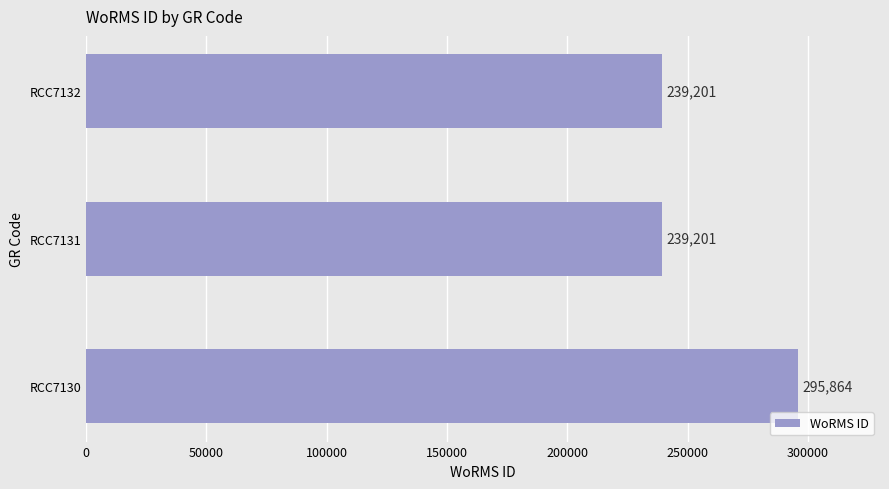

Approximately how many times larger is the value at RCC7132 compared to RCC7131?

1.0